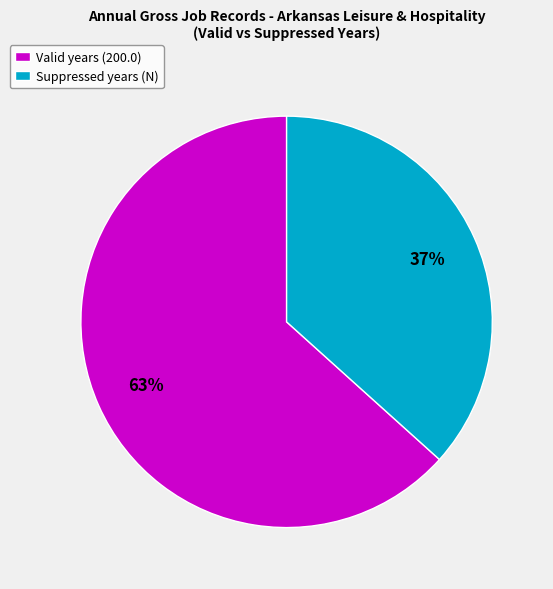

To the nearest percent, what is the average slice percentage?

50%